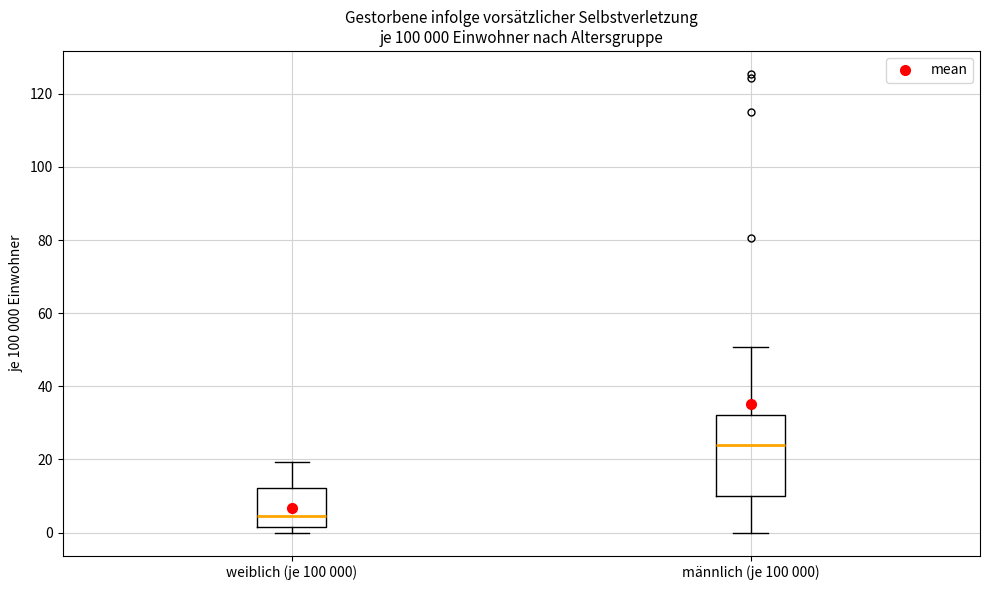

Comparing the boxes themselves (not the whiskers), which one is the tallest?

männlich (je 100 000)